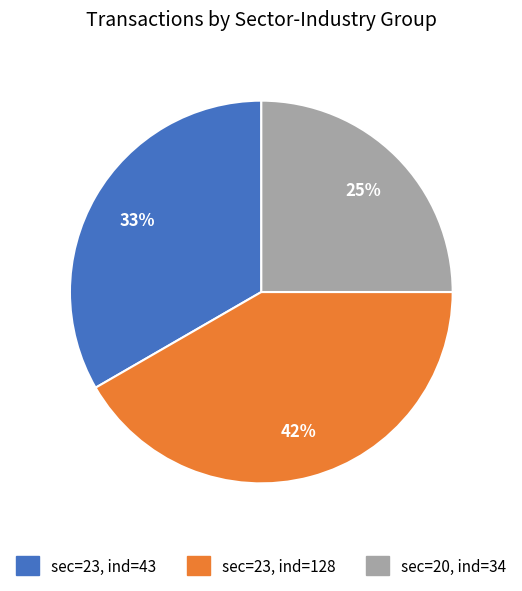

Which category has the biggest portion of the pie?

sec=23, ind=128